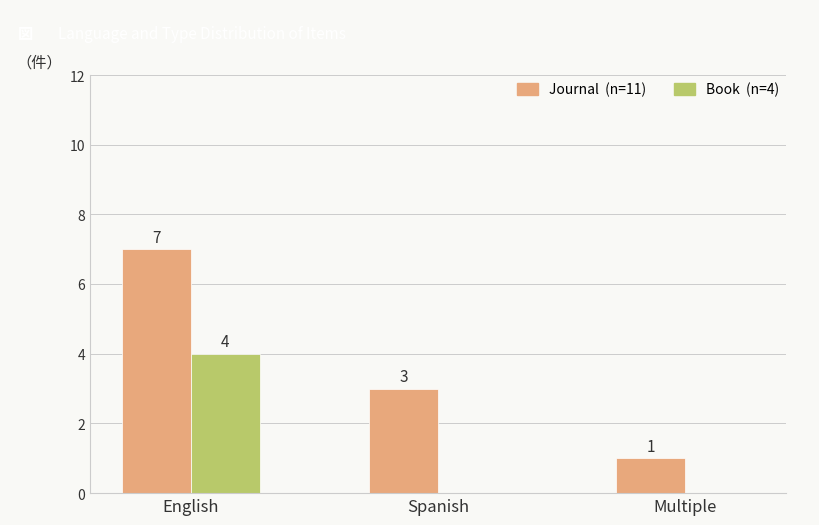

Which label corresponds to the largest value in the chart?

English